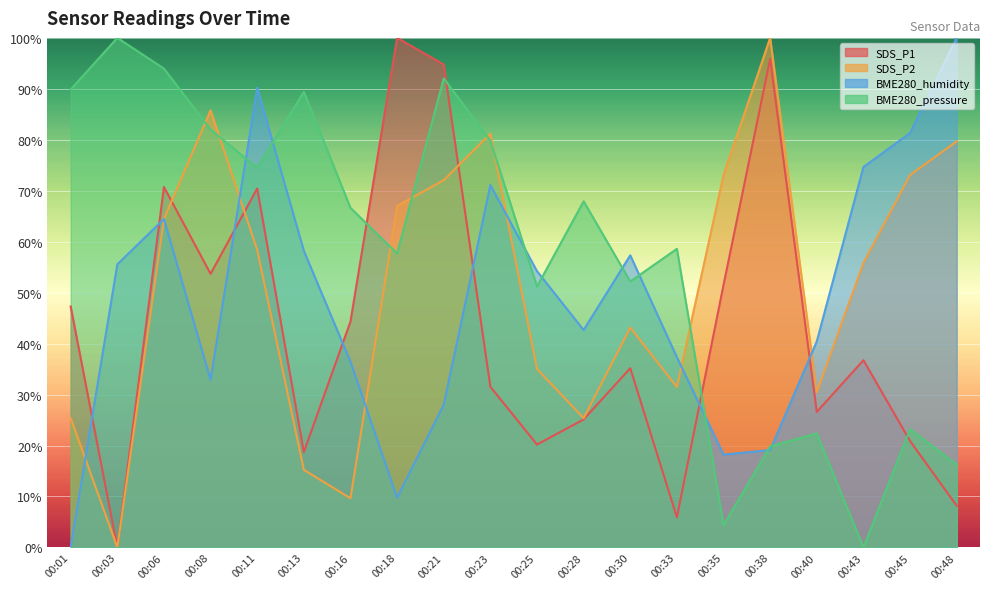

Which series has the widest spread of values?

SDS_P1